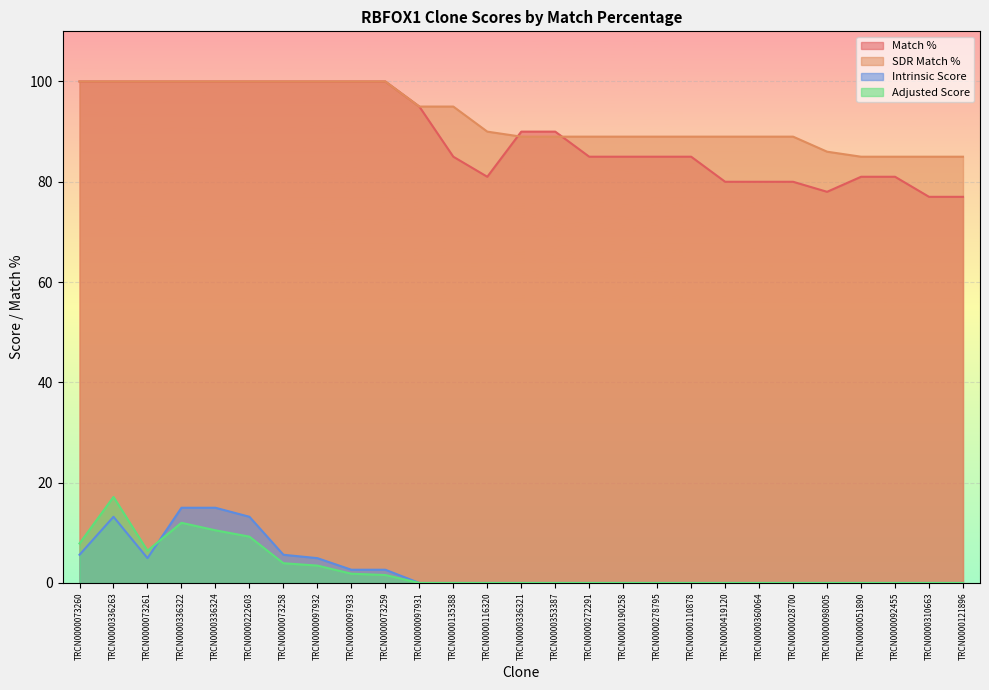

What is the sum of the Match % values at TRCN0000278795 and TRCN0000121896?

162.0